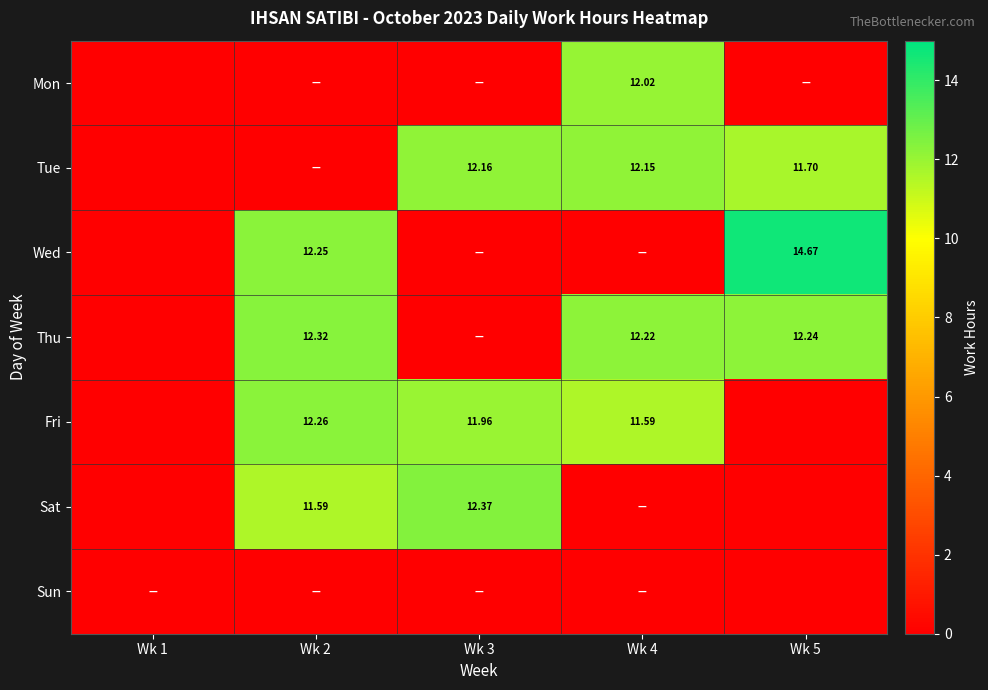

Is the value of Thu at Wk 2 greater than the value of Fri at Wk 4?

Yes